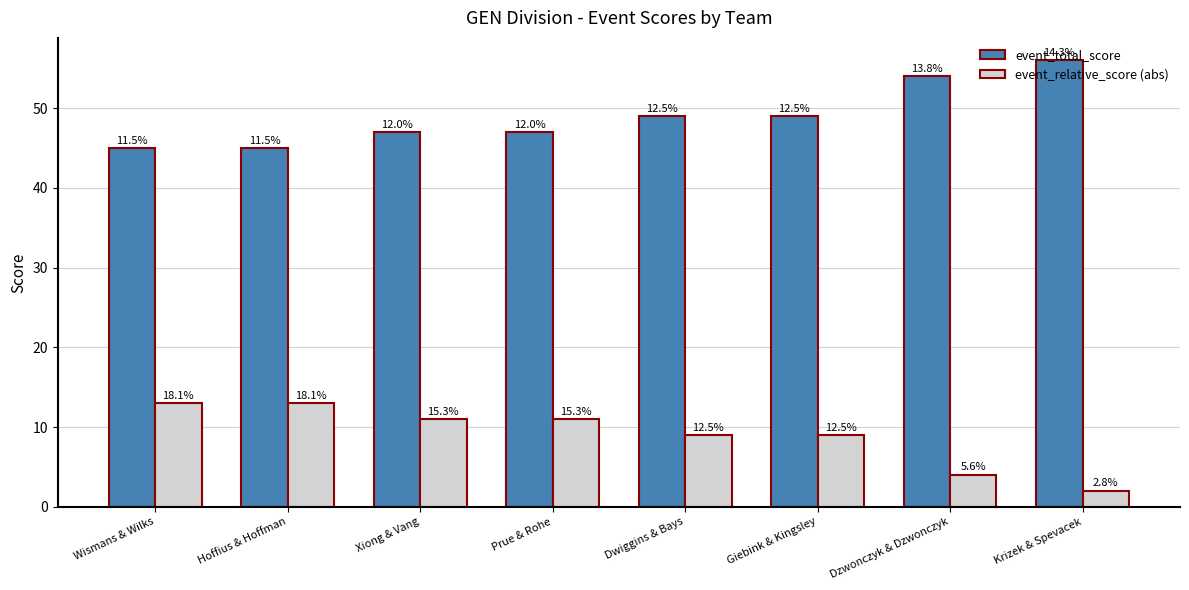

Does the chart contain stacked bars?

No